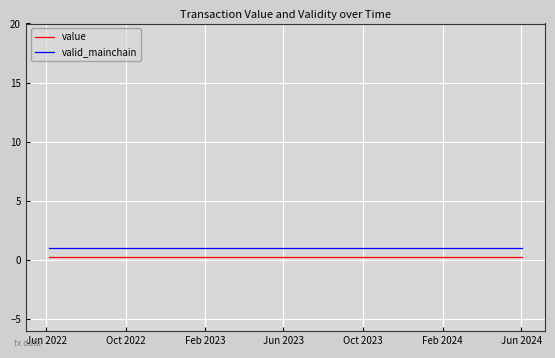

What is the sum of all value values?

6.2